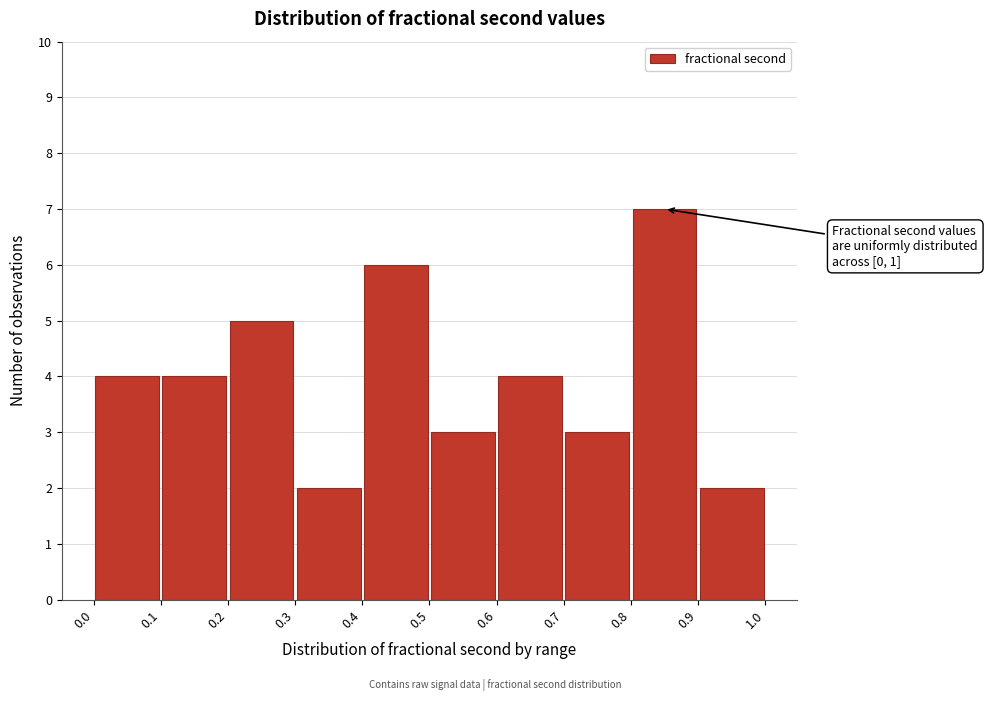

Over which range of the x-axis is the bar tallest?

0.8 to 0.9